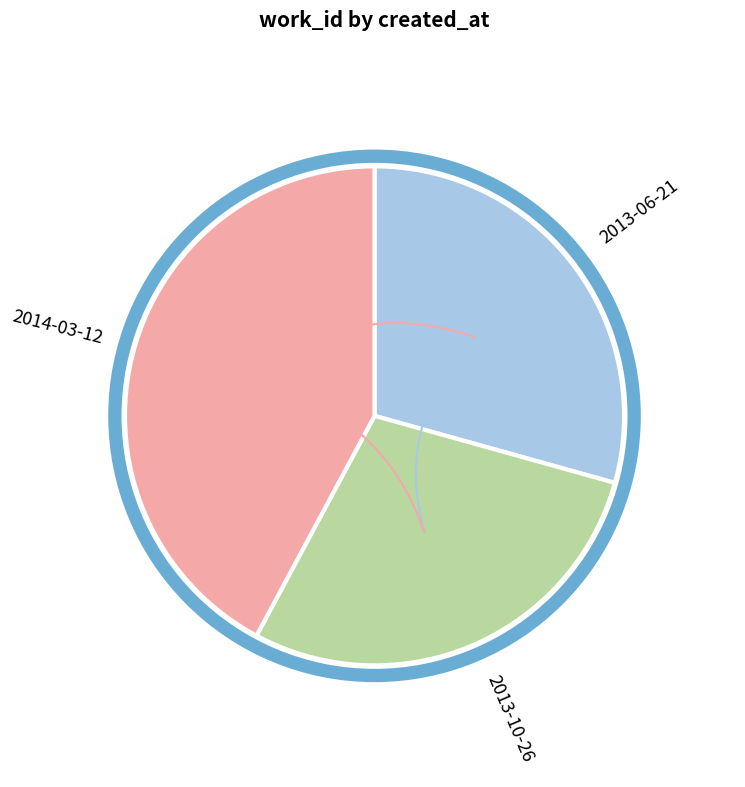

Does 2013-06-21 represent more than half of the total?

No